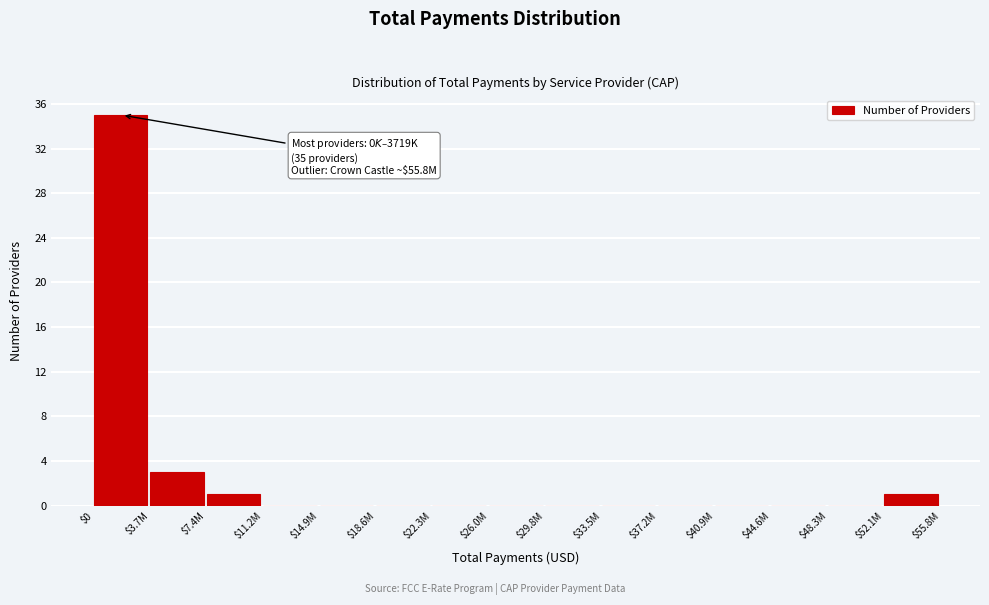

Which category has the highest value across all series?

$0